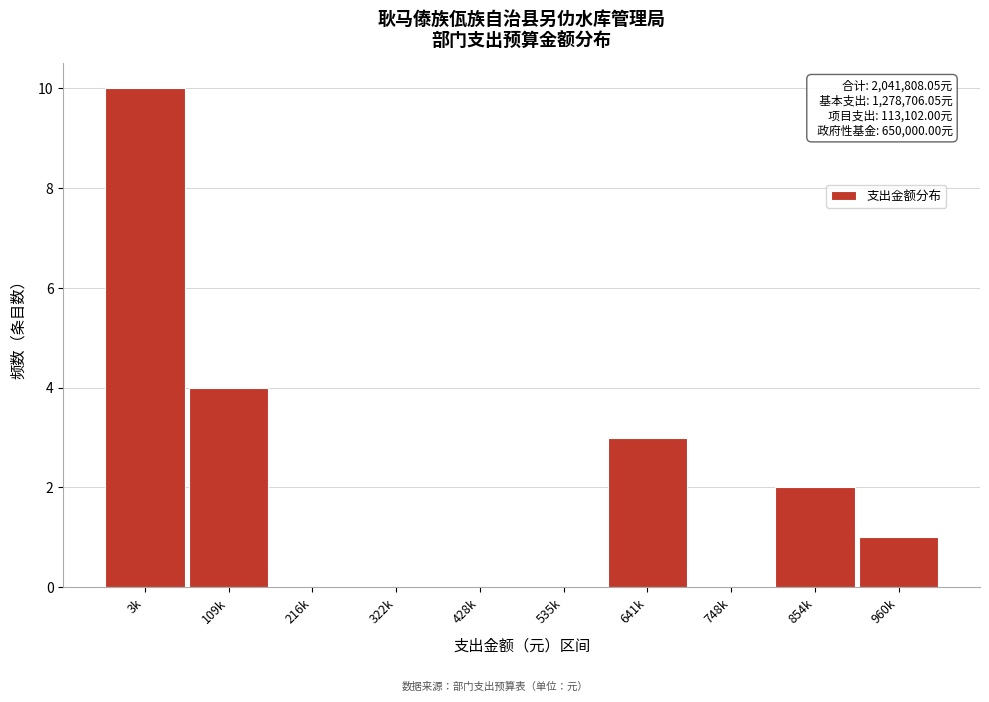

Reading left to right, extract all data points from this chart.

3k=10	109k=4	216k=0	322k=0	428k=0	535k=0	641k=3	748k=0	854k=2	960k=1